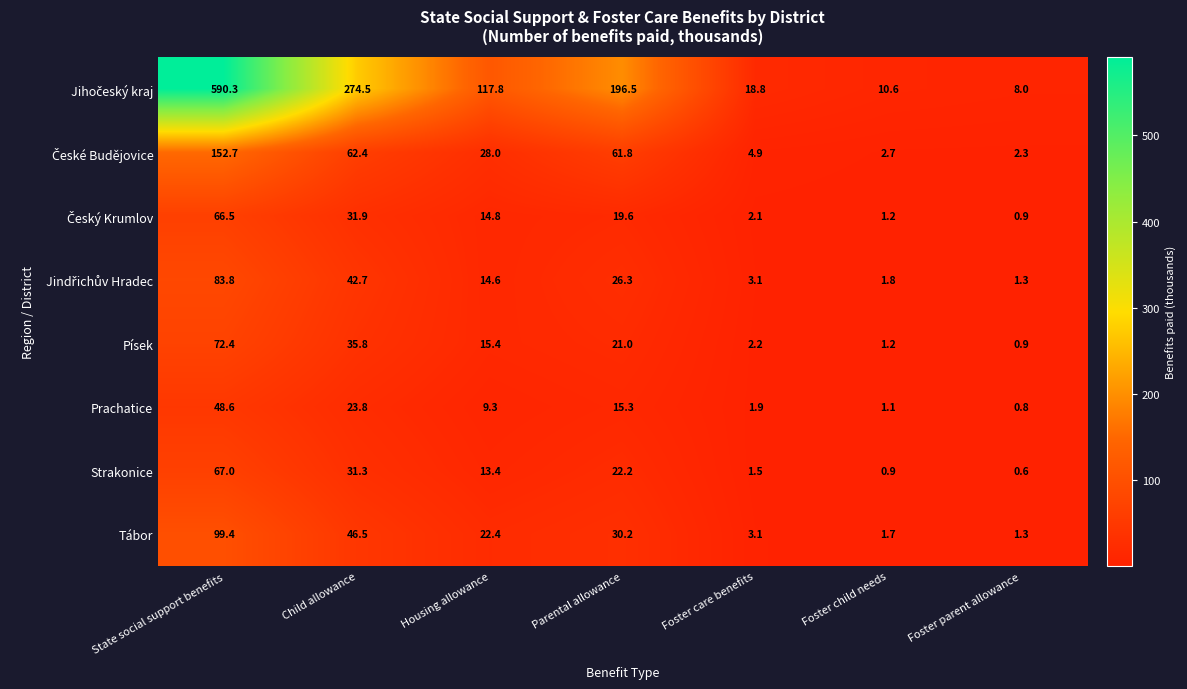

How many data points does each series have?

7